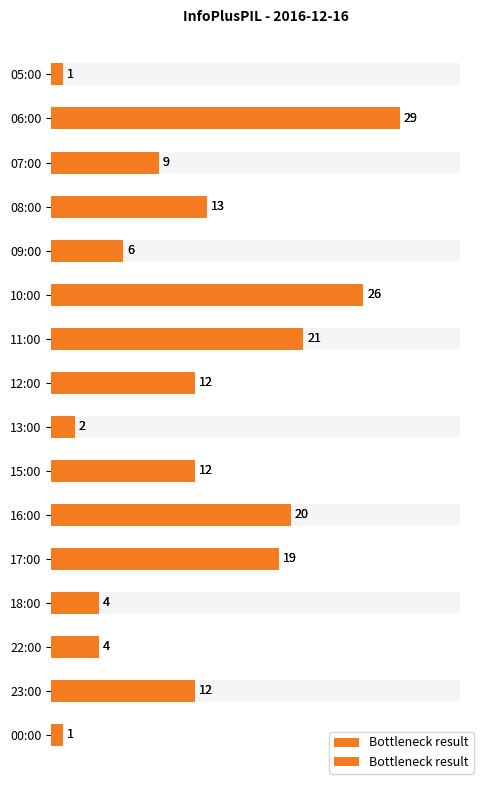

Between 00:00 and 09:00, which is larger?

09:00